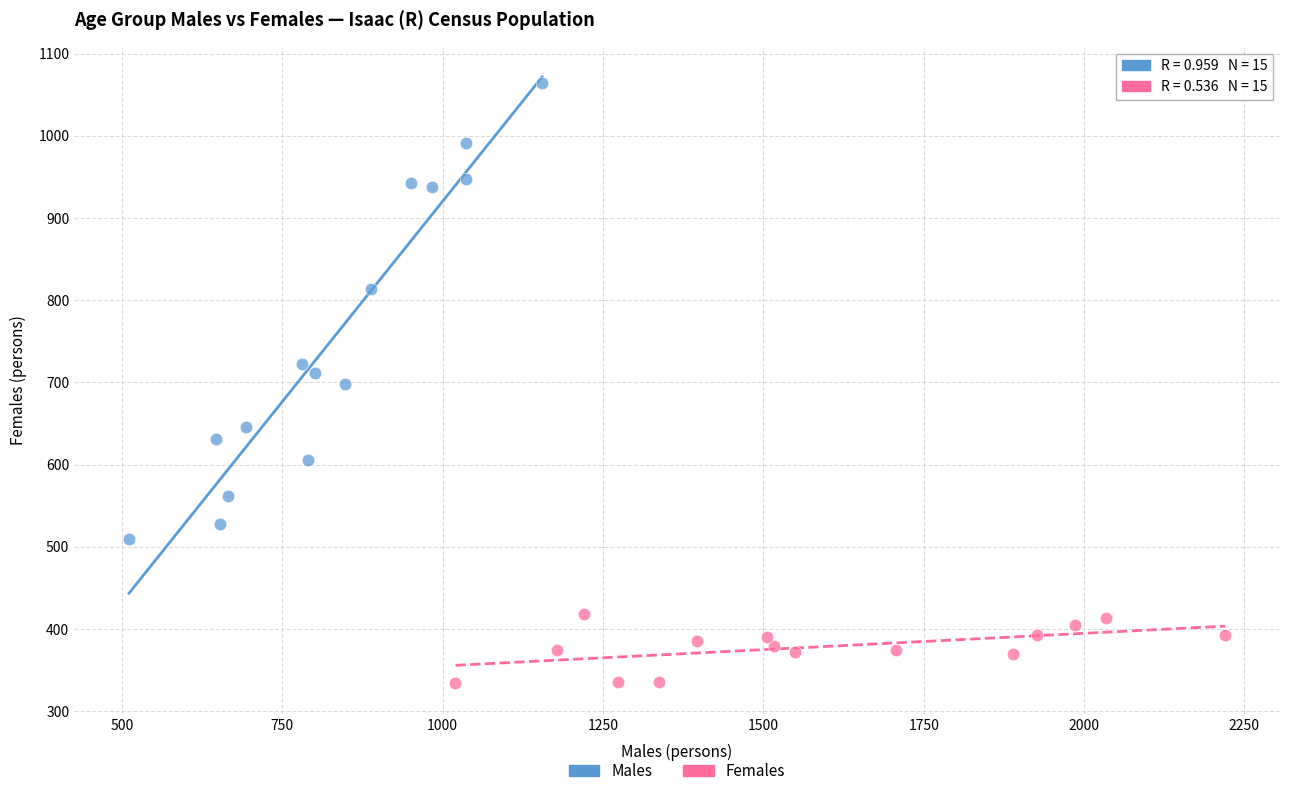

Which series contains the lowest Y value?

Females